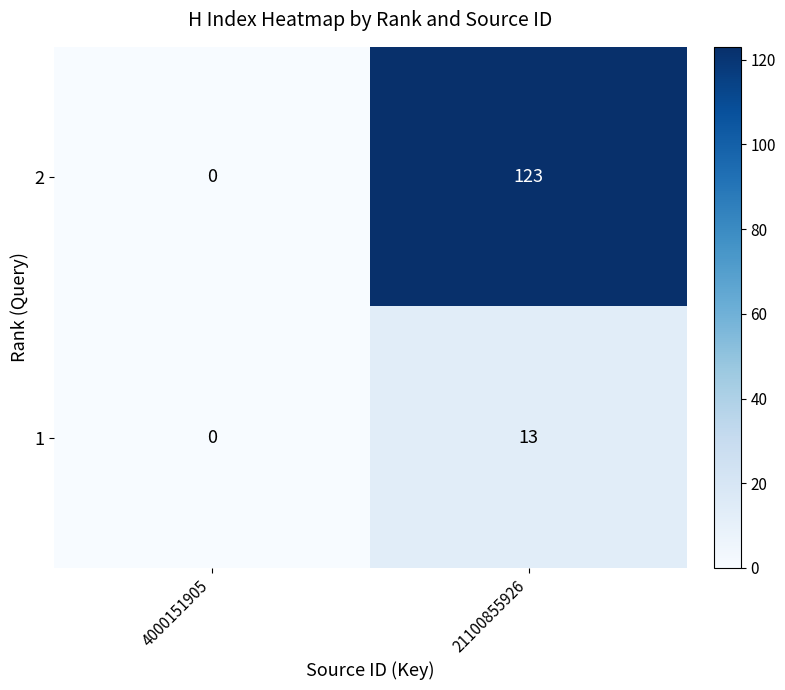

Reading left to right, extract all data points from this chart.

2: 4000151905=0	21100855926=123
1: 4000151905=0	21100855926=13